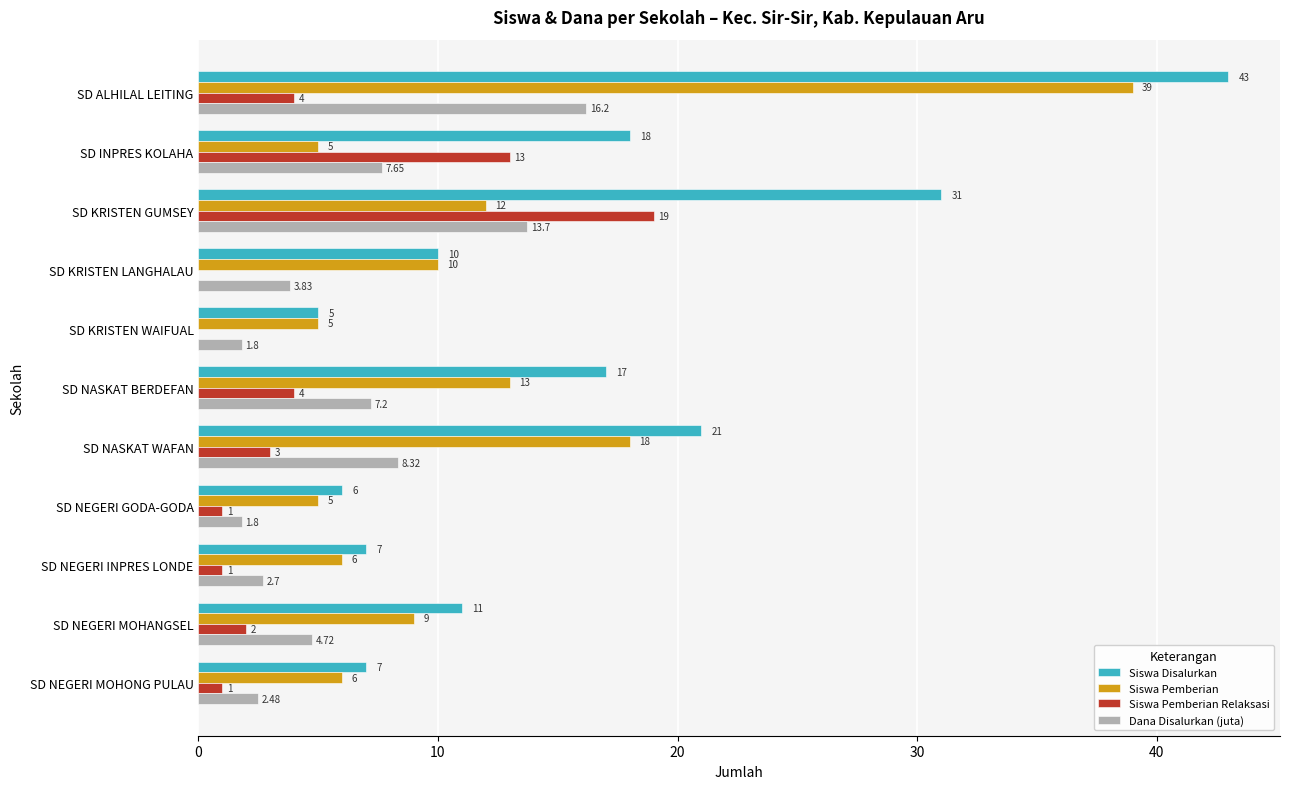

At which label is Siswa Pemberian Relaksasi closest to 9?

SD INPRES KOLAHA